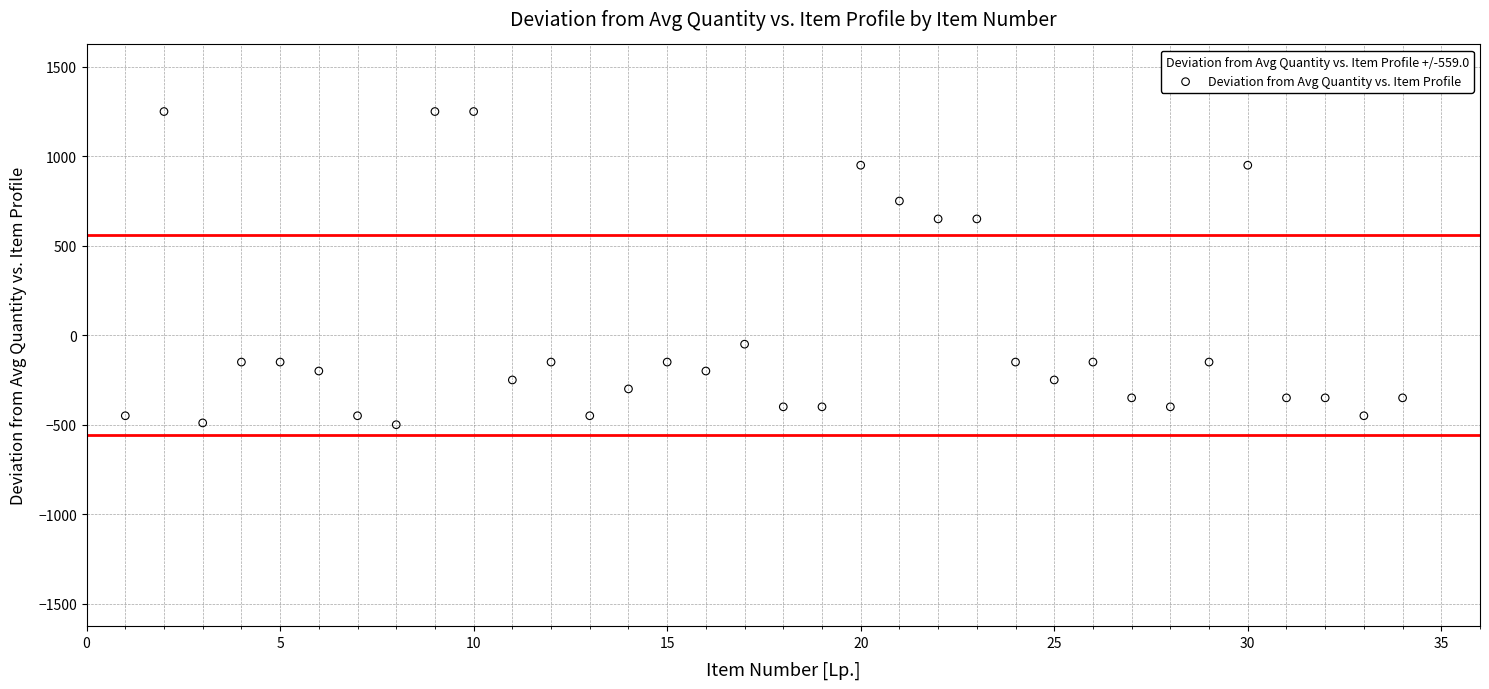

What is the range of X values (max minus min)?

33.0